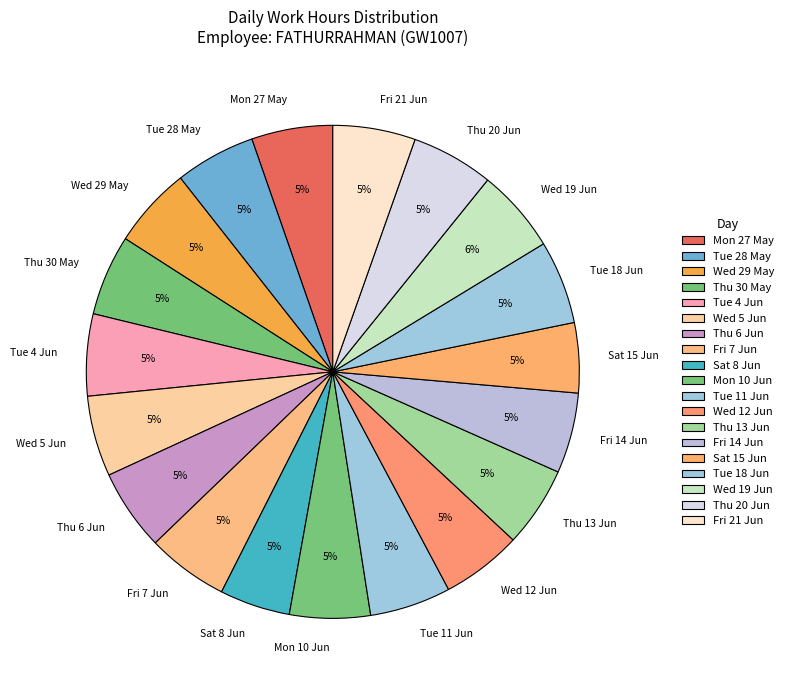

The Mon 10 Jun slice represents 1% of the pie. True or false?

False